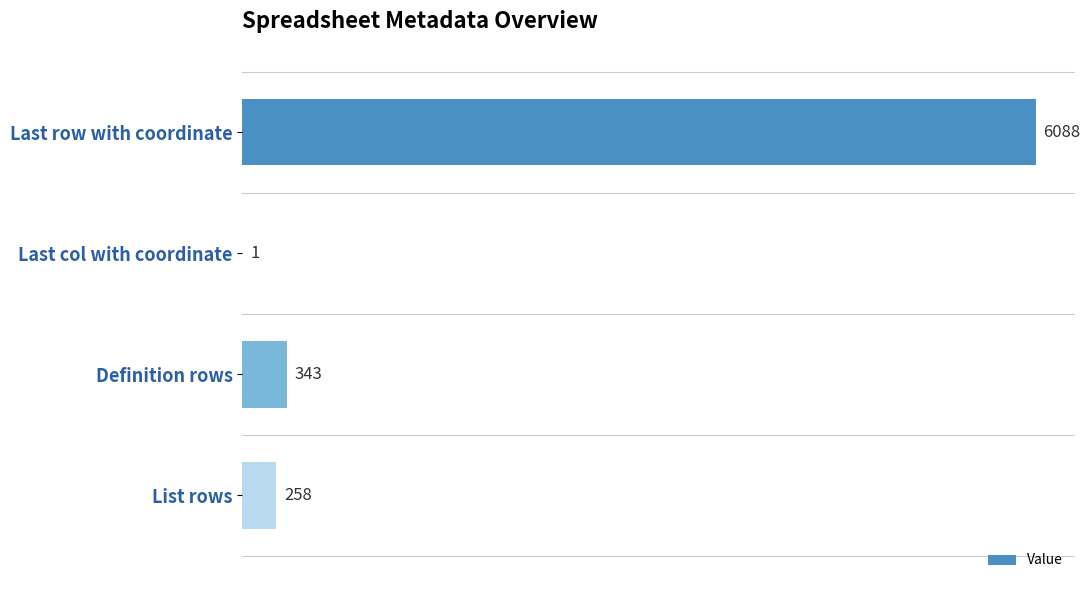

What is the sum of the values at Last row with coordinate and Last col with coordinate?

6089